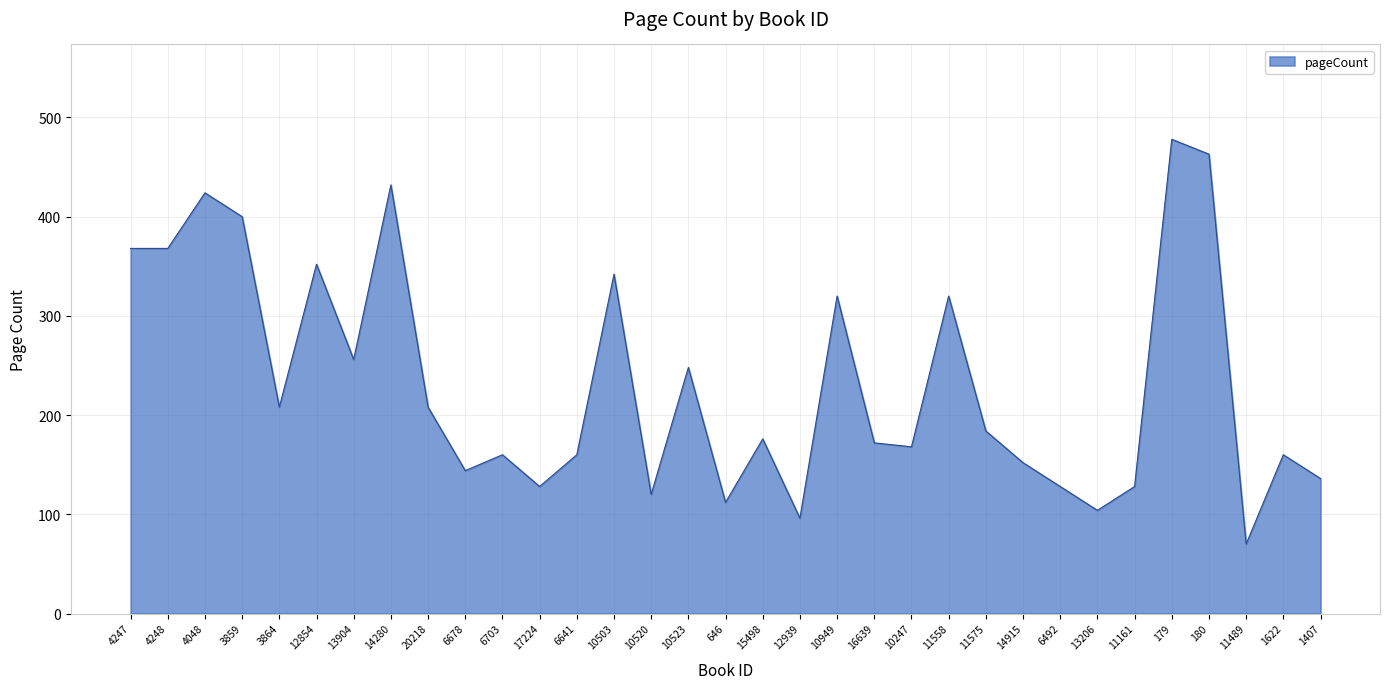

Approximately how many times larger is the value at 11575 compared to 15498?

1.0